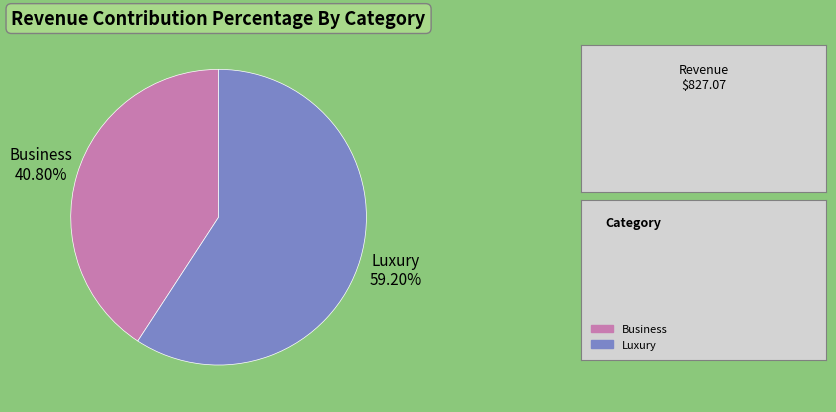

Which slice is the largest?

Luxury